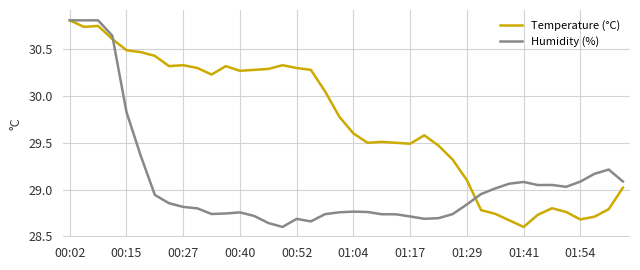

In Temperature (°C), how many points are lower than both neighbors (excluding endpoints)?

8